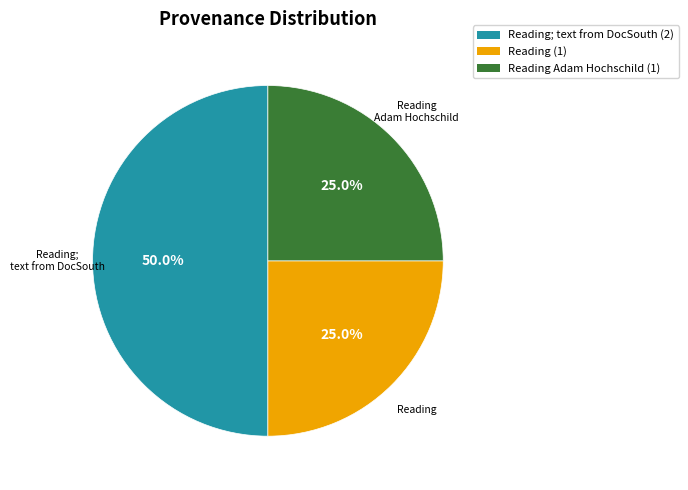

How many segments does this pie chart have?

3